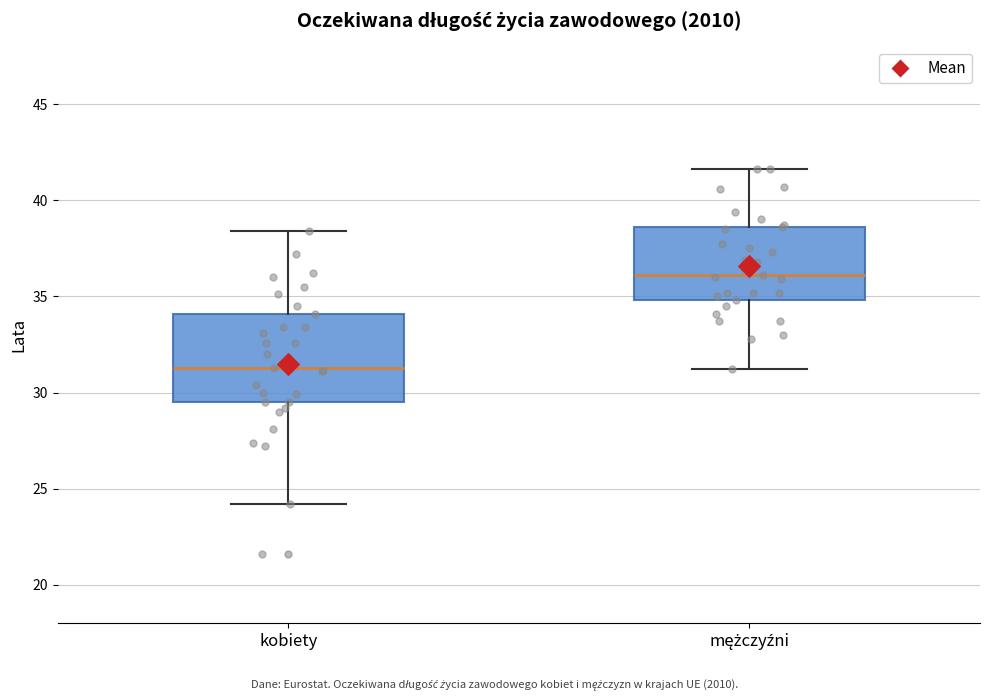

Comparing the boxes themselves (not the whiskers), which one is the tallest?

kobiety